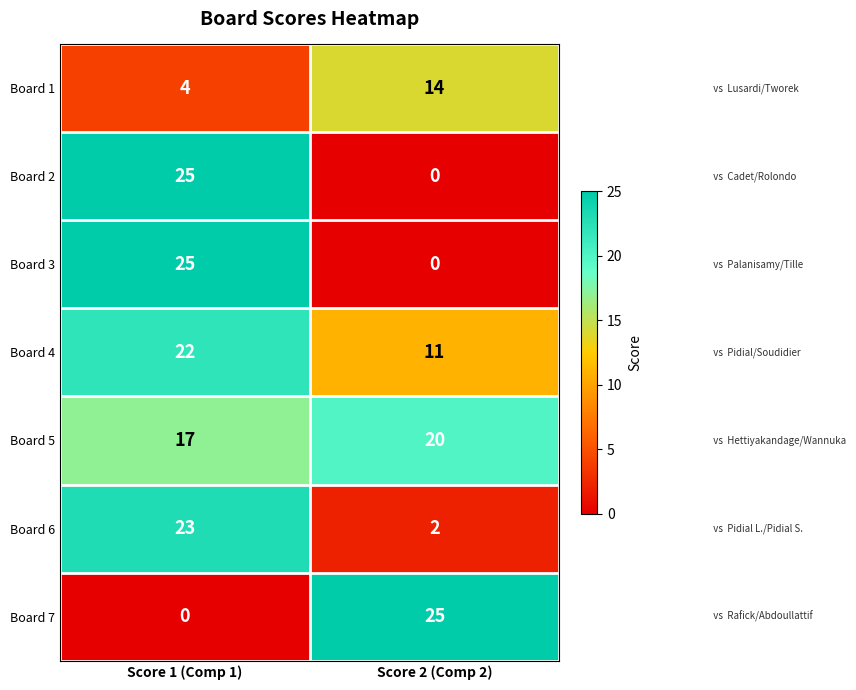

Reading left to right, list all the values displayed in this chart.

Board 1: 4	14
Board 2: 25	0
Board 3: 25	0
Board 4: 22	11
Board 5: 17	20
Board 6: 23	2
Board 7: 0	25